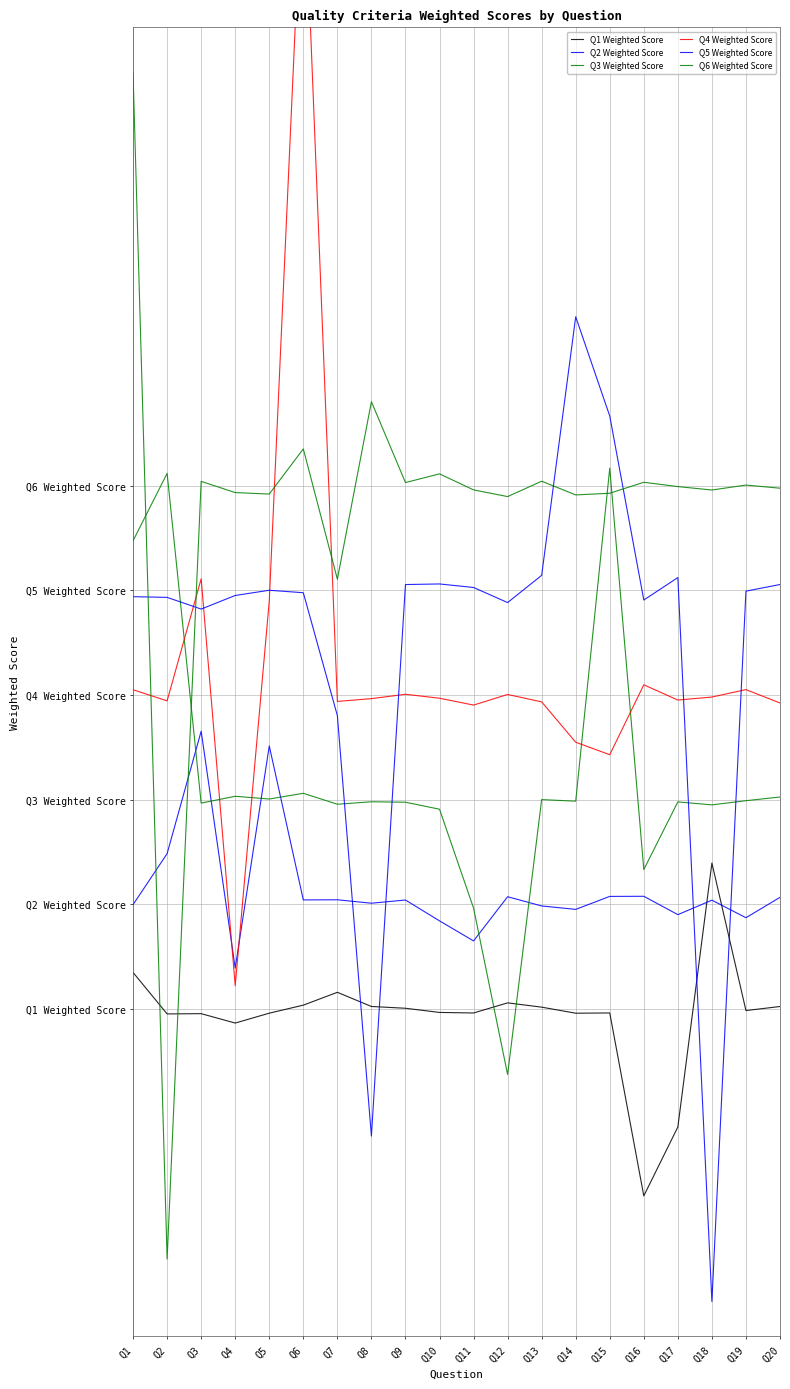

At which category does Q6 Weighted Score reach its first local valley?

Q2